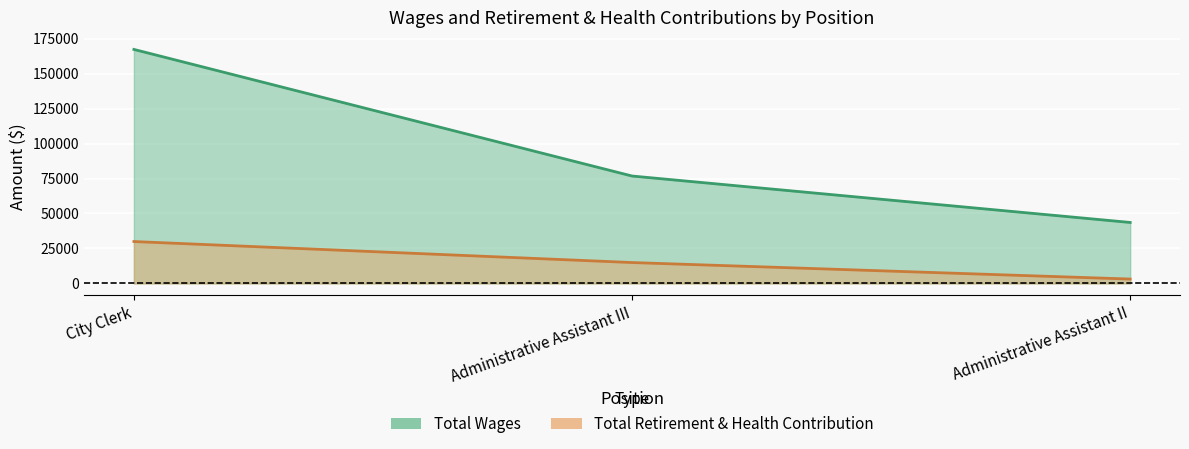

What is the difference between the maximum and minimum values in the Total Retirement & Health Contribution series?

26822